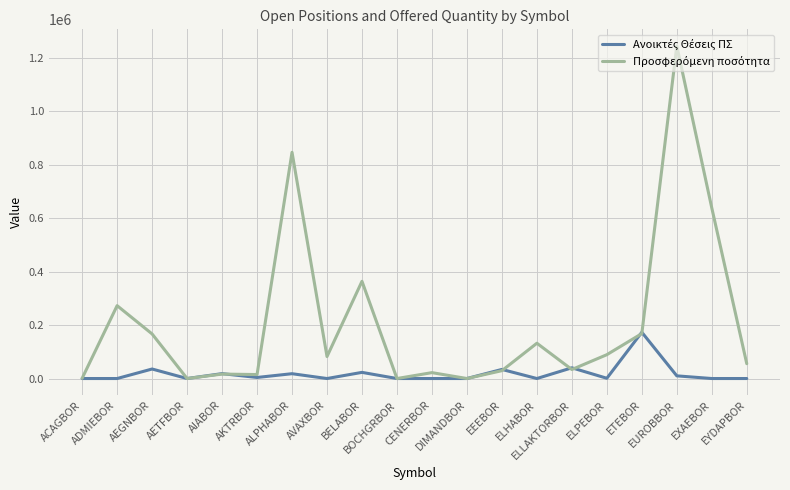

What is the maximum value shown in the chart?

1244052